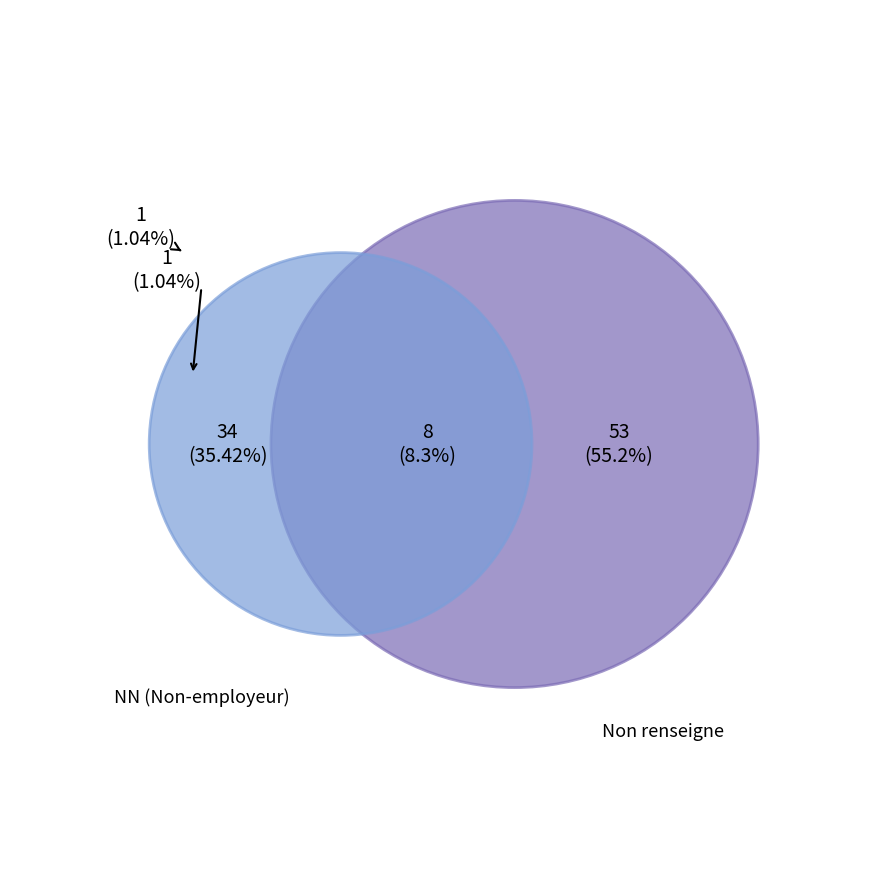

Does  represent more than half of the total?

Yes